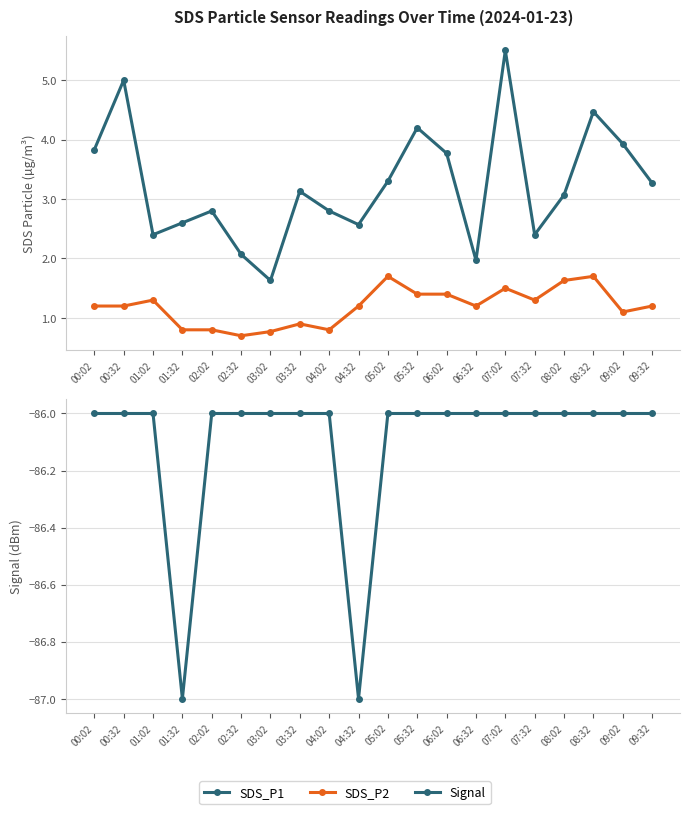

True or false: Signal and SDS_P2 cross at least once.

False